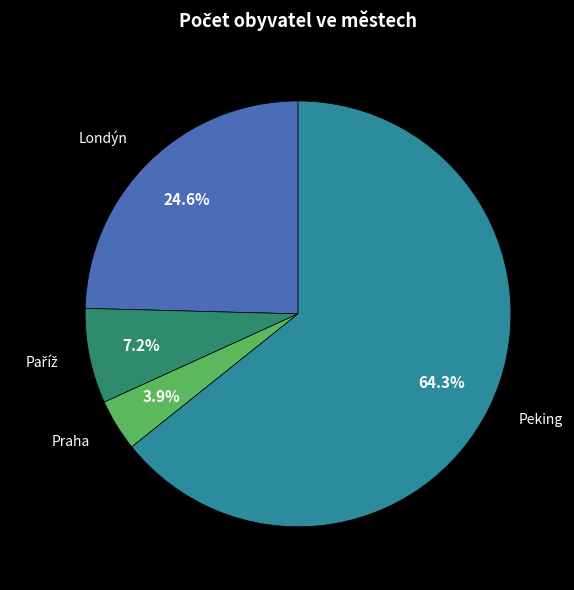

Is there any slice that represents more than half of the pie?

Yes